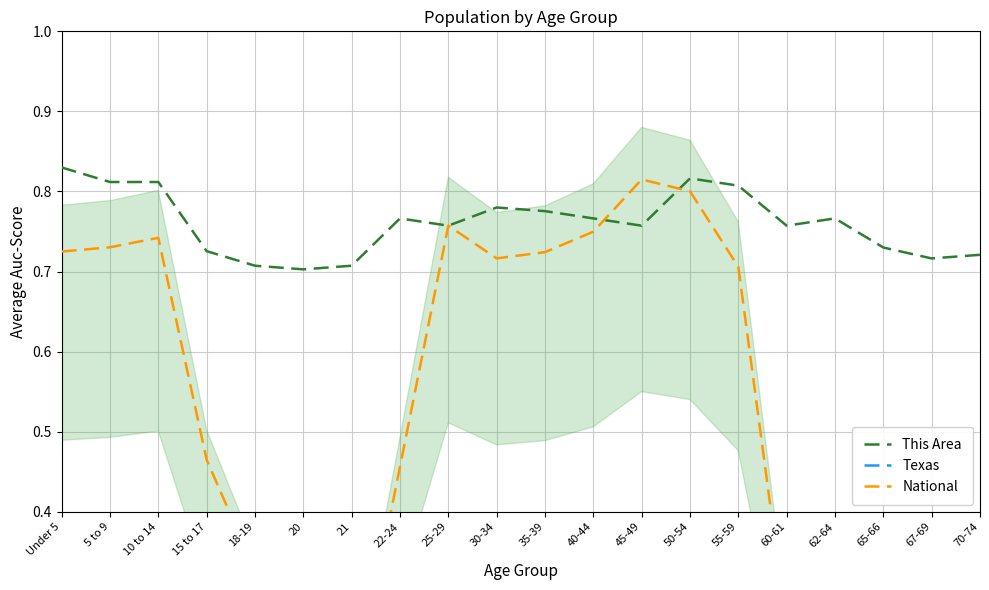

At which category is the sum across all series the highest?

50-54